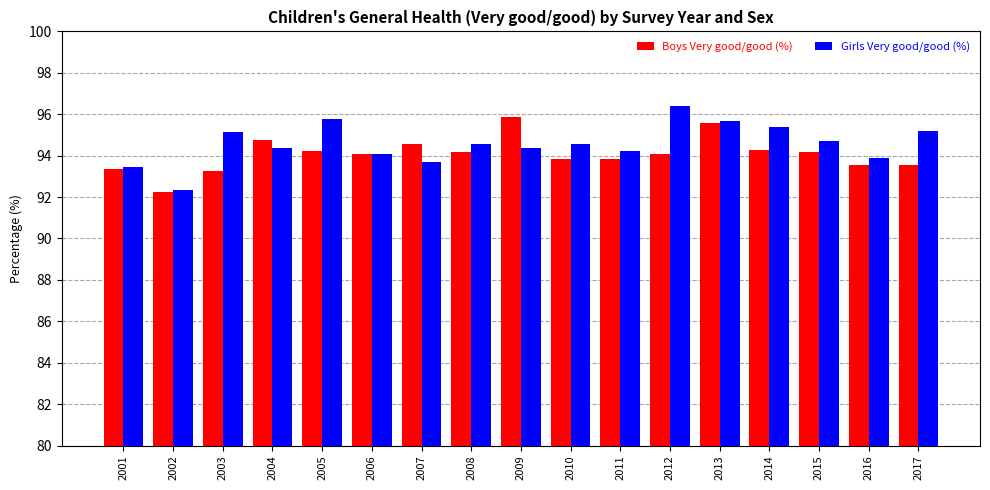

Are the bars grouped side by side (vs. stacked)?

Yes